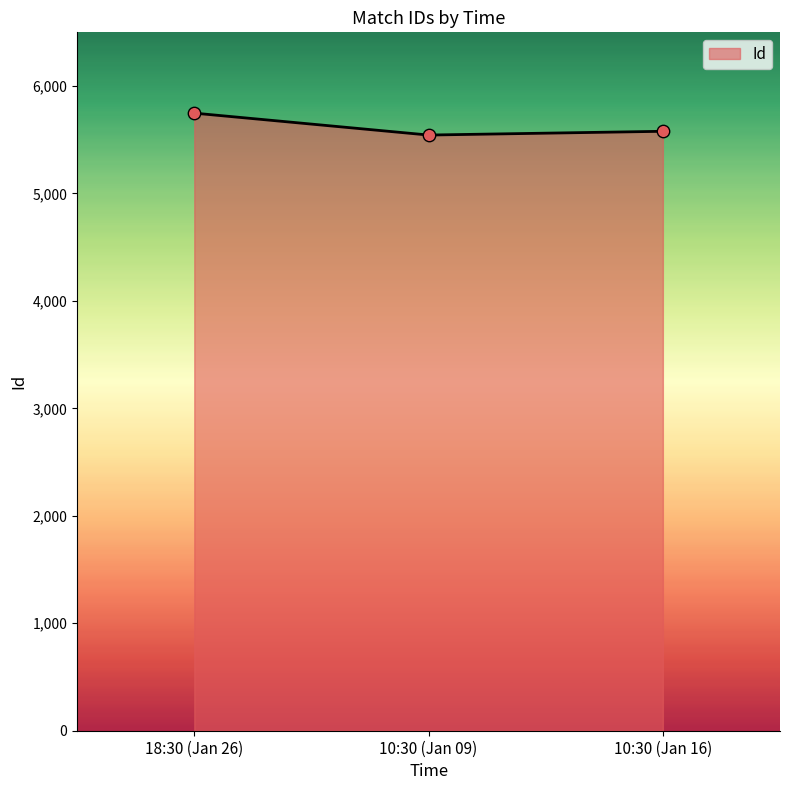

What is the change in value from 18:30 (Jan 26) to 10:30 (Jan 09)?

-204